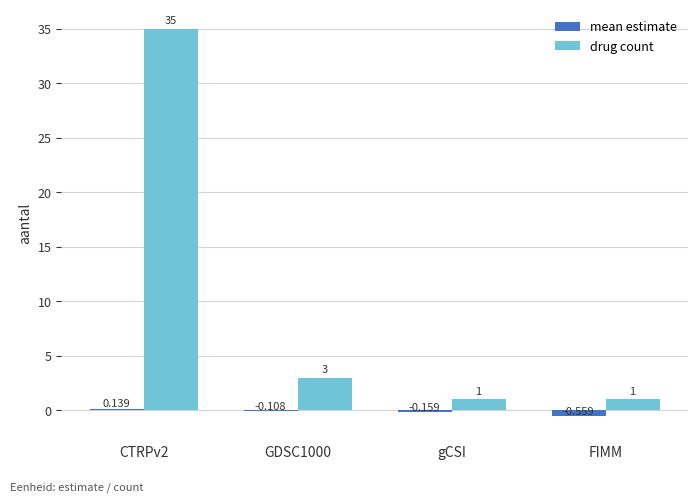

Which series changed the most between gCSI and FIMM?

mean estimate